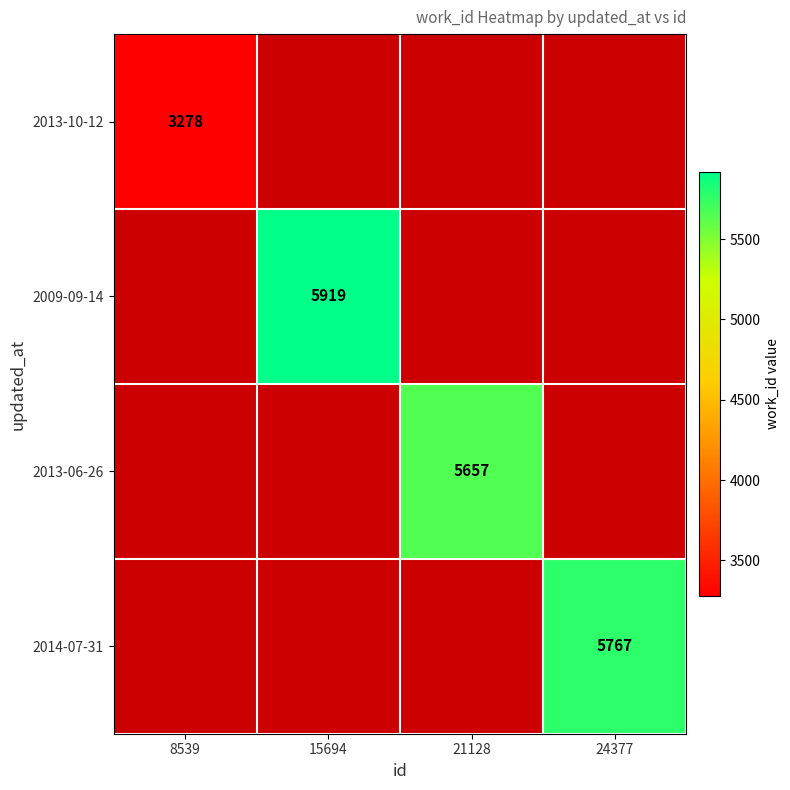

At which category does the chart reach its peak across all series?

15694